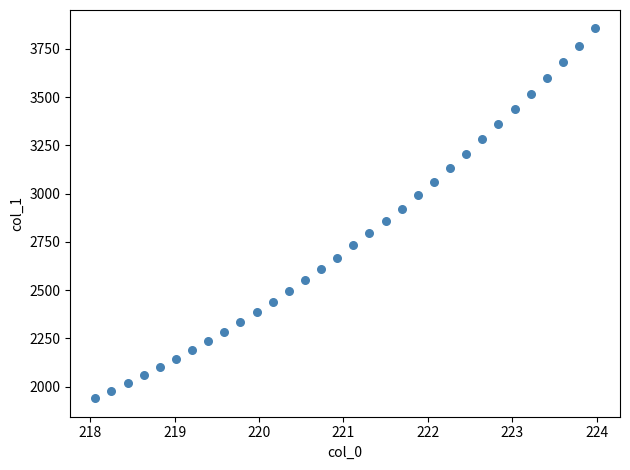

What is the range of Y values (max minus min)?

1915.6